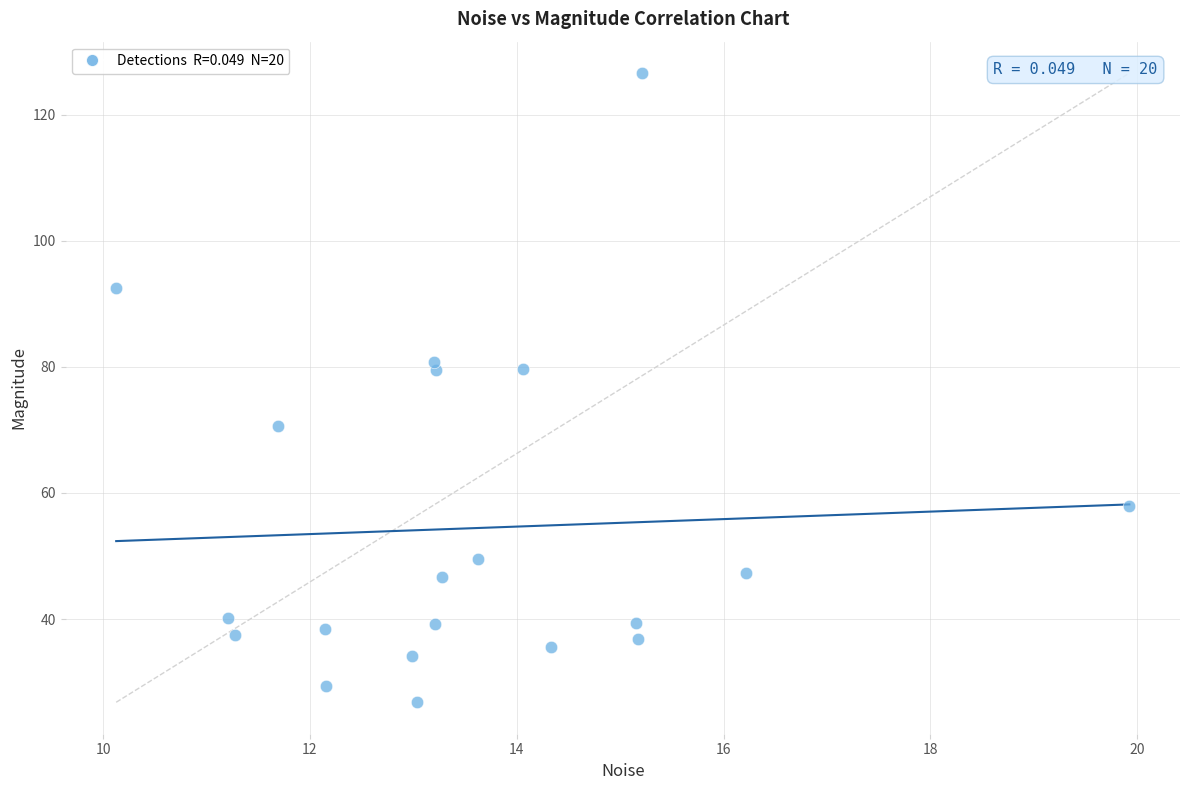

What is the range of Y values (max minus min)?

99.8